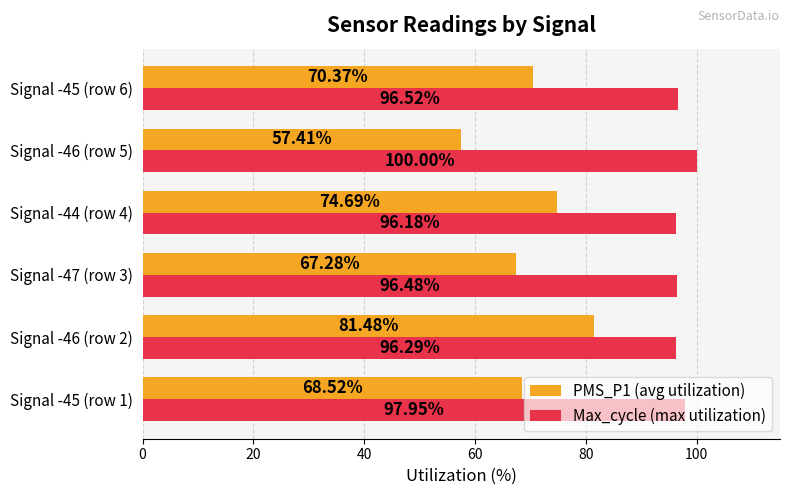

Which category has the highest value across all series?

Signal -46 (row 5)